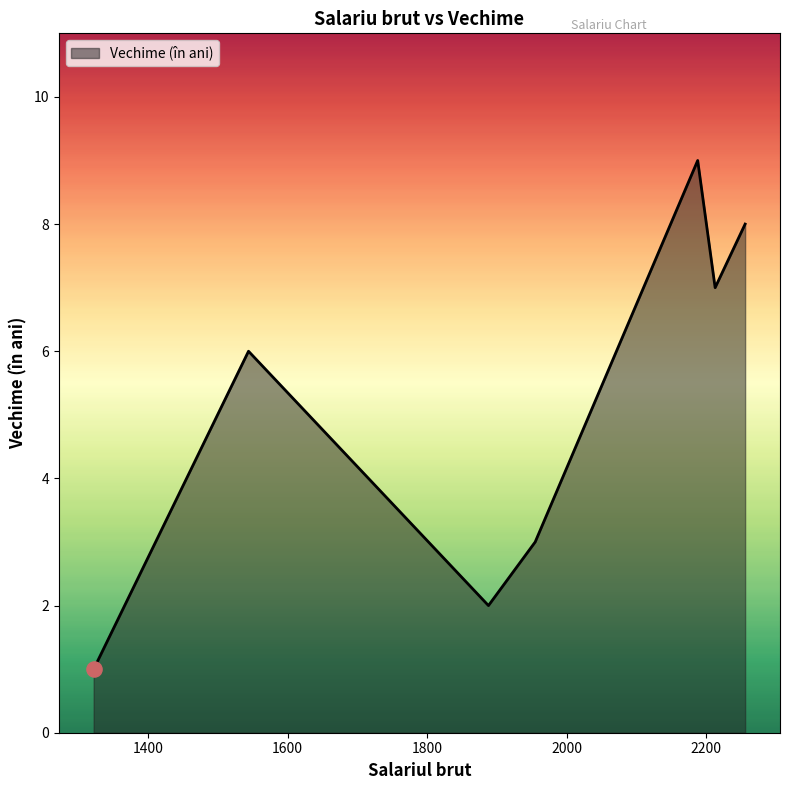

What is the sum of all values?

36